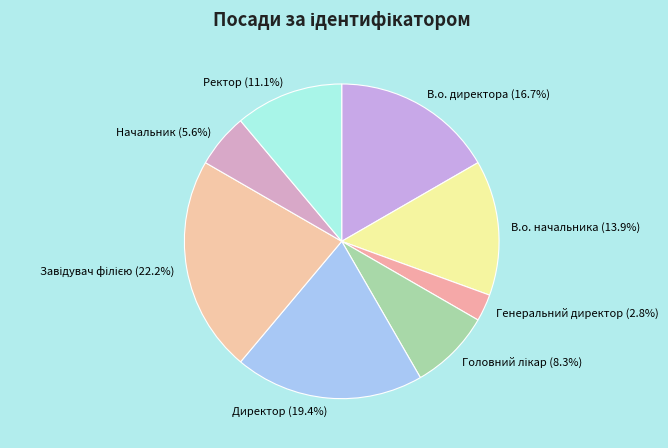

How many segments does this pie chart have?

8